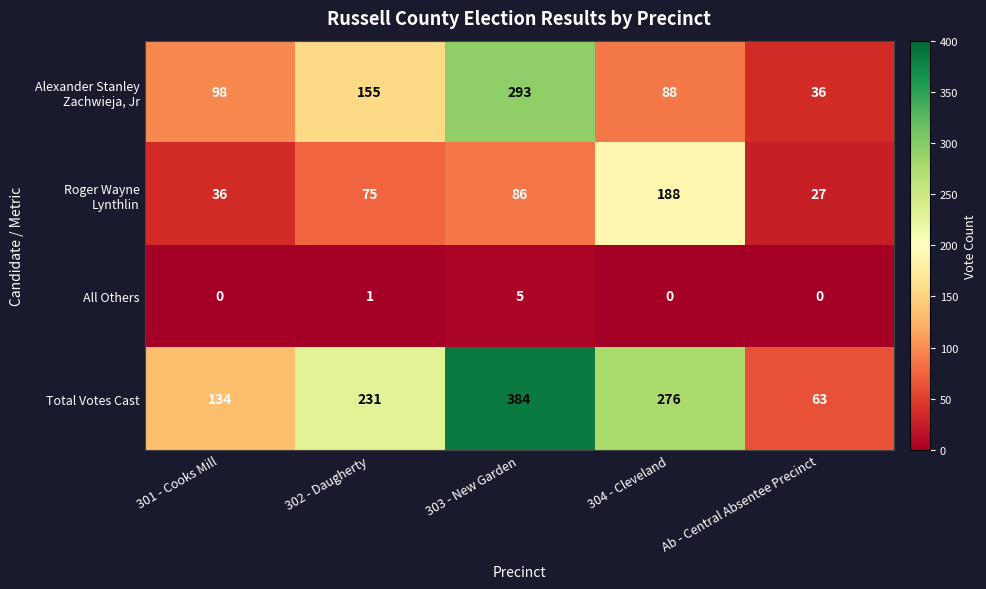

At which category is the sum across all series the highest?

303 - New Garden